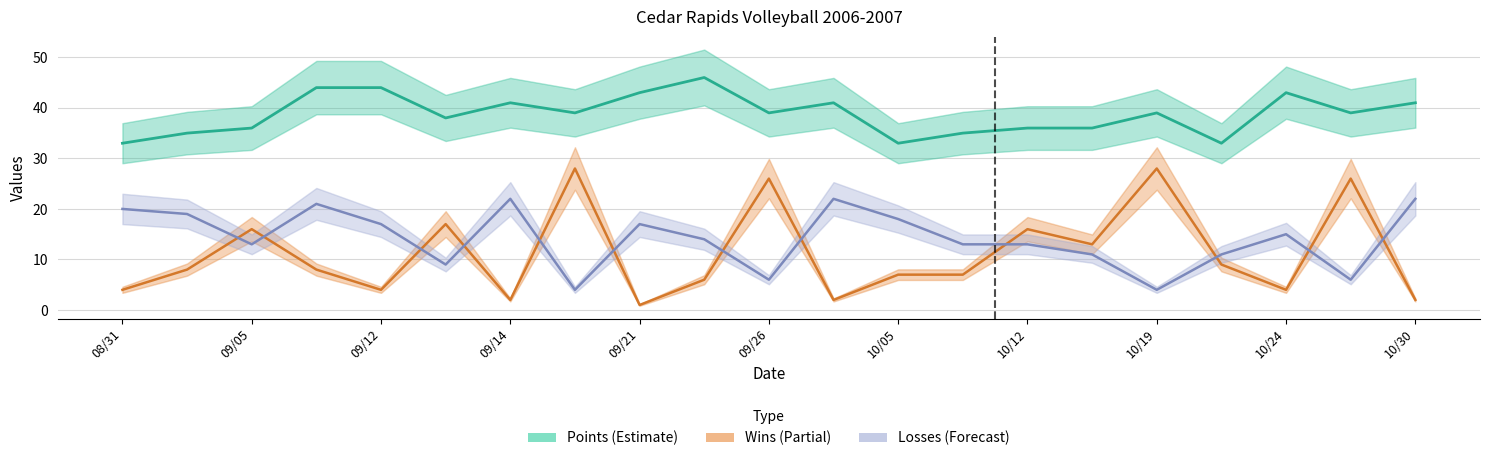

Between 20 and 09/14, which is larger?

09/14